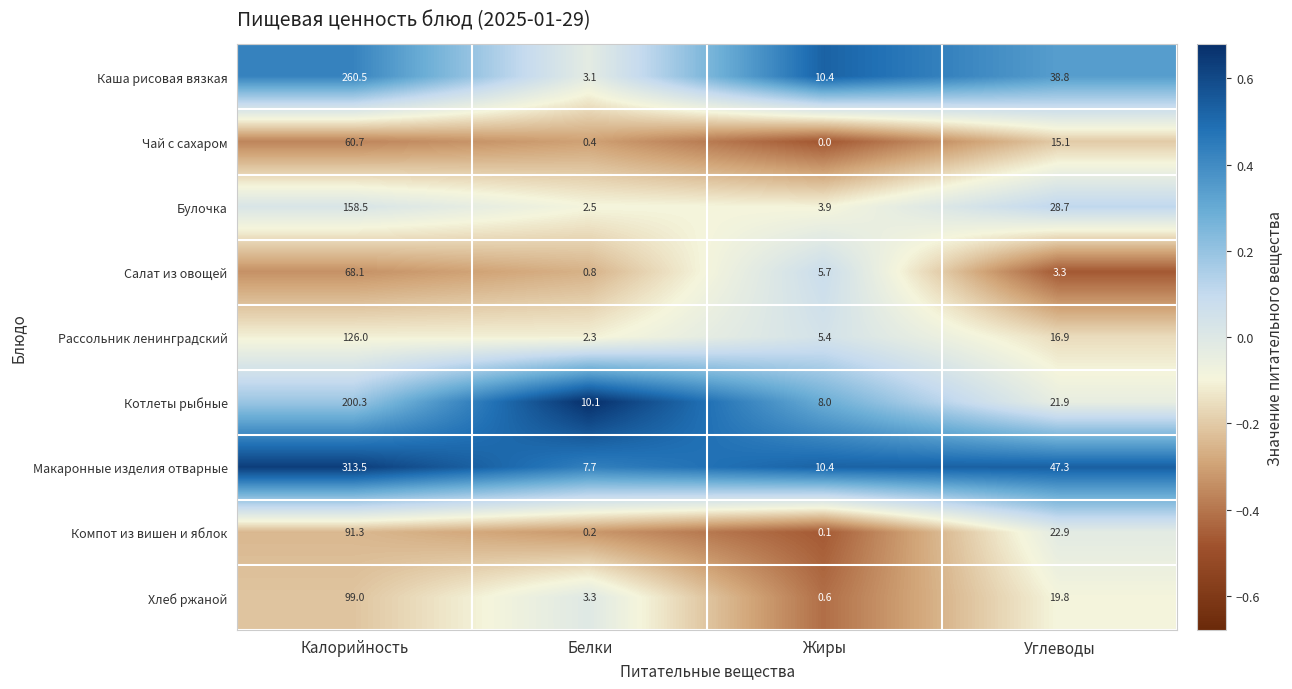

At which category does the chart reach its peak across all series?

Калорийность